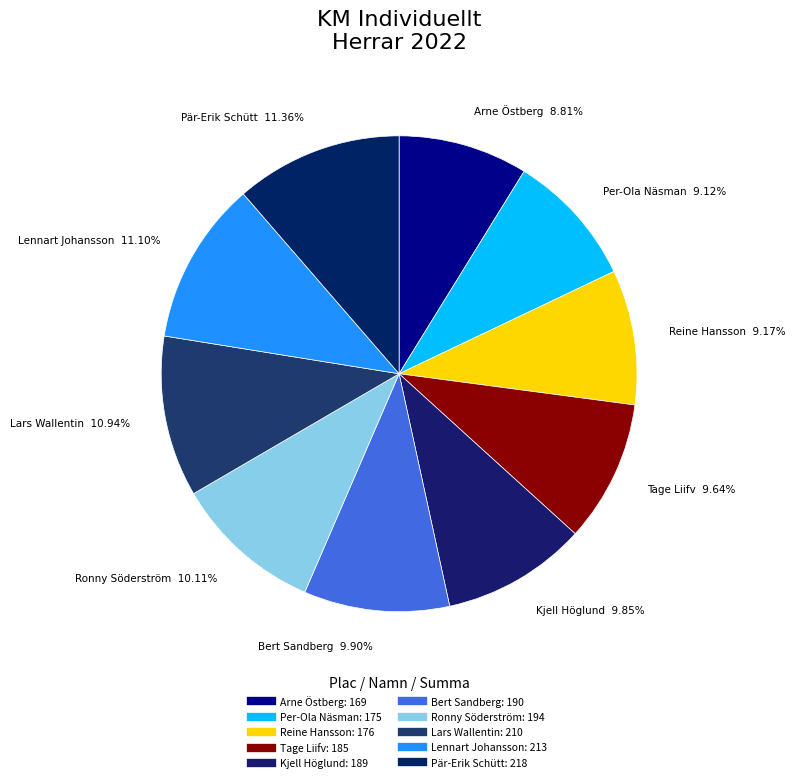

To the nearest percent, what portion does Bert Sandberg represent?

10%